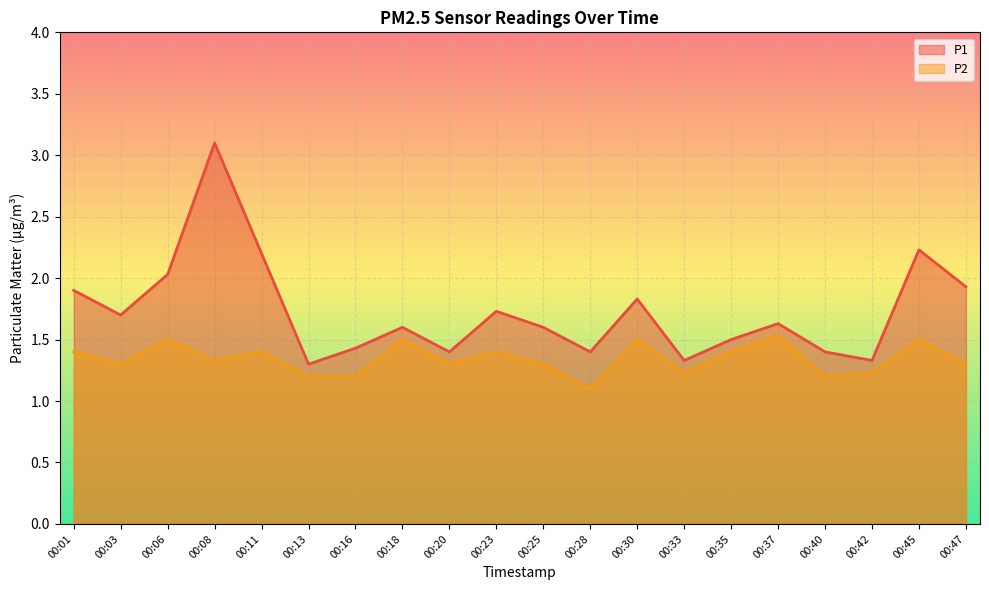

Reading left to right, list all the values displayed in this chart.

P1: 00:01=1.9	00:03=1.7	00:06=2.0	00:08=3.1	00:11=2.2	00:13=1.3	00:16=1.4	00:18=1.6	00:20=1.4	00:23=1.7	00:25=1.6	00:28=1.4	00:30=1.8	00:33=1.3	00:35=1.5	00:37=1.6	00:40=1.4	00:42=1.3	00:45=2.2	00:47=1.9
P2: 00:01=1.4	00:03=1.3	00:06=1.5	00:08=1.3	00:11=1.4	00:13=1.2	00:16=1.2	00:18=1.5	00:20=1.3	00:23=1.4	00:25=1.3	00:28=1.1	00:30=1.5	00:33=1.2	00:35=1.4	00:37=1.5	00:40=1.2	00:42=1.2	00:45=1.5	00:47=1.3